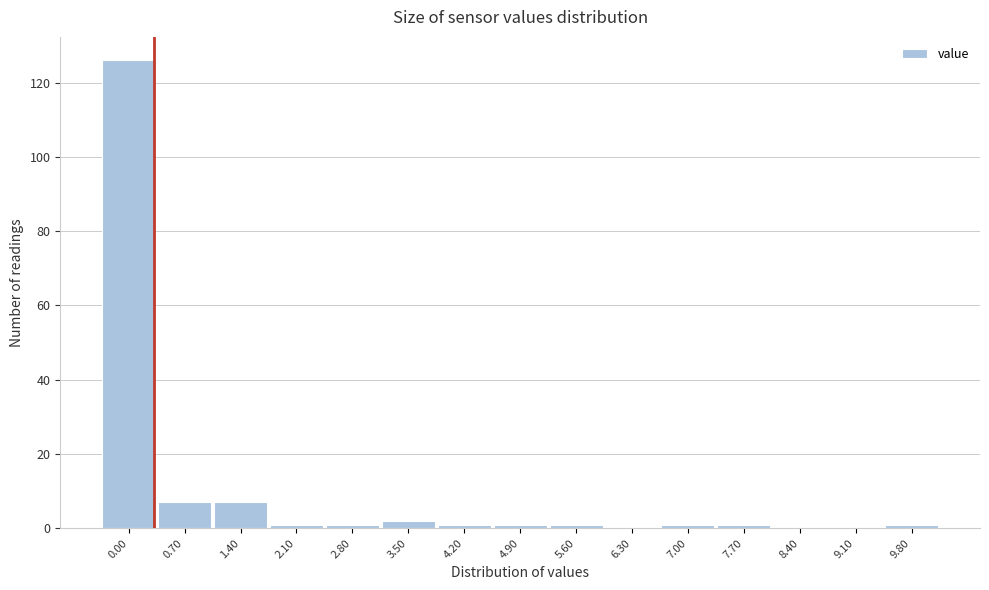

Reading right to left, transcribe all the data shown in this chart.

9.80=1	9.10=0	8.40=0	7.70=1	7.00=1	6.30=0	5.60=1	4.90=1	4.20=1	3.50=2	2.80=1	2.10=1	1.40=7	0.70=7	0.00=126